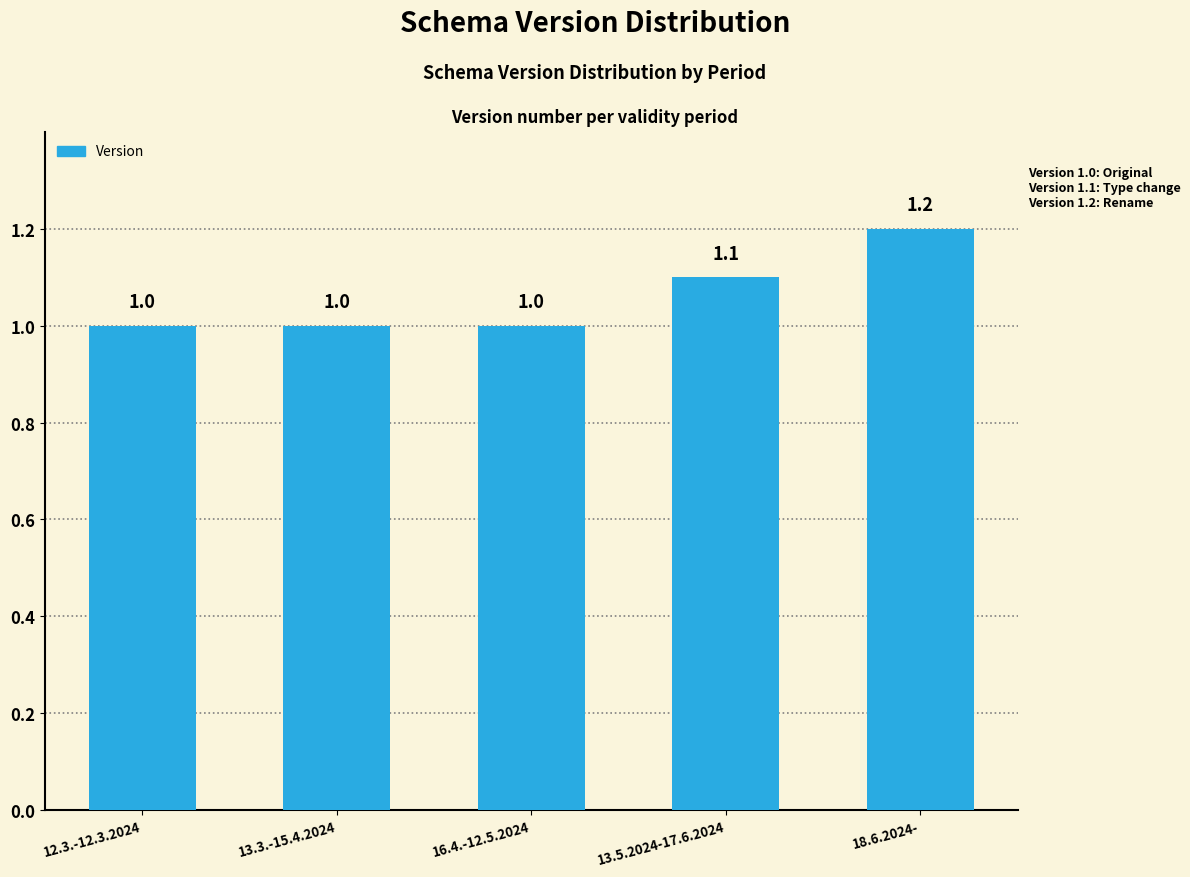

How many bars are there in total?

5